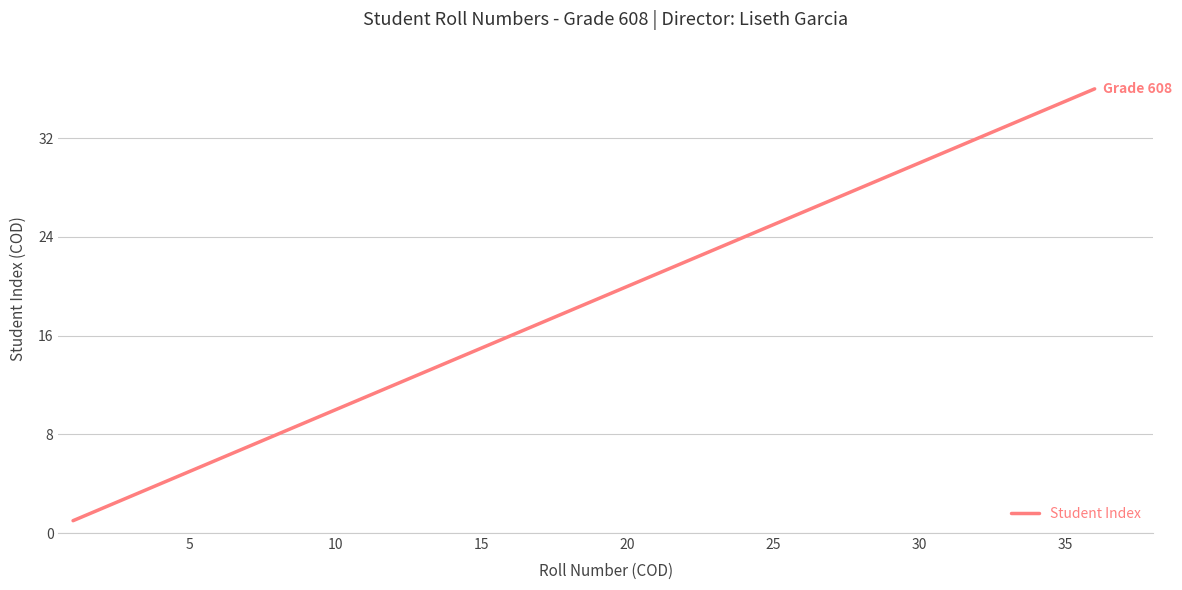

What is the difference between the maximum and minimum values?

35